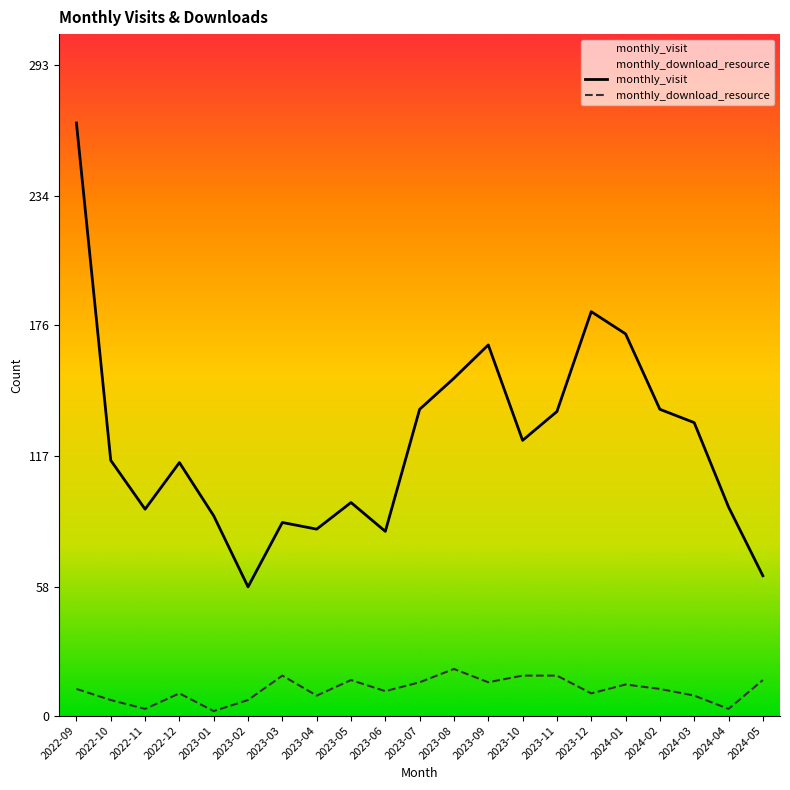

True or false: monthly_visit and monthly_download_resource intersect in this chart.

False